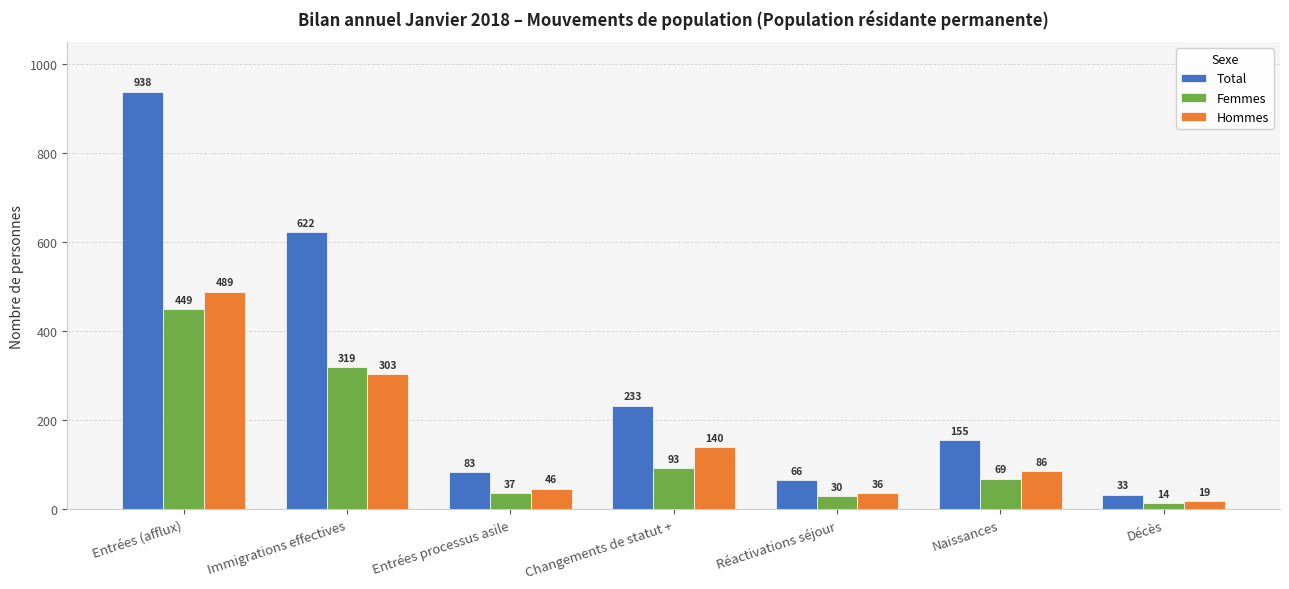

Is it true that Total equals 1645 at Entrées (afflux)?

False